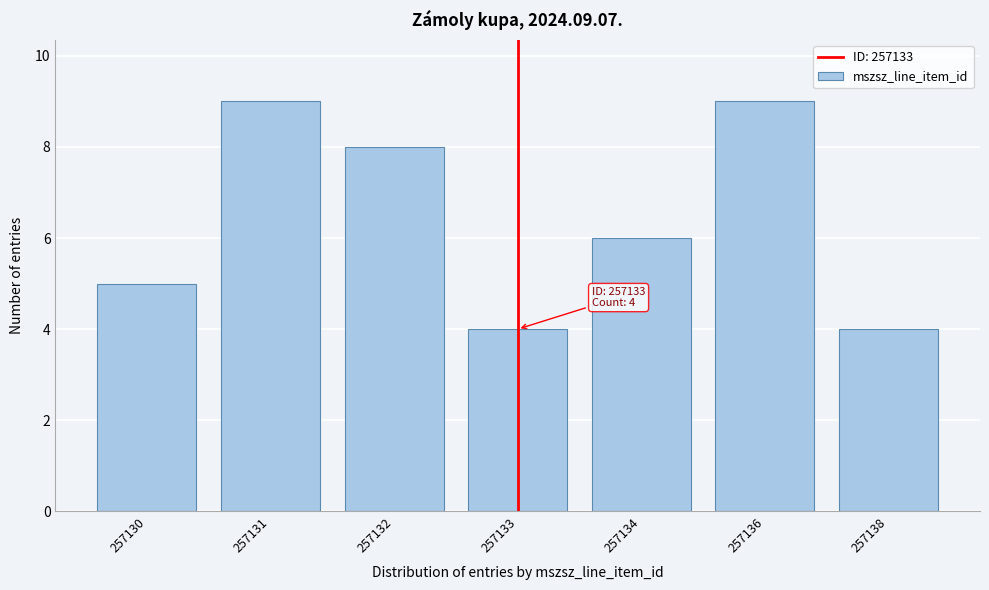

Reading left to right, list all the values displayed in this chart.

5	9	8	4	6	9	4